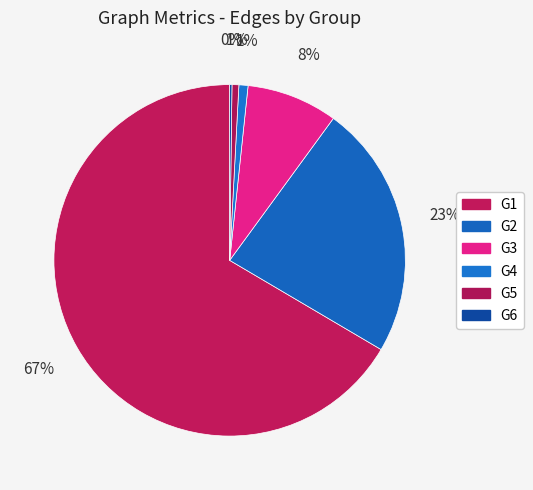

True or false: G1 accounts for 56% of the total.

False